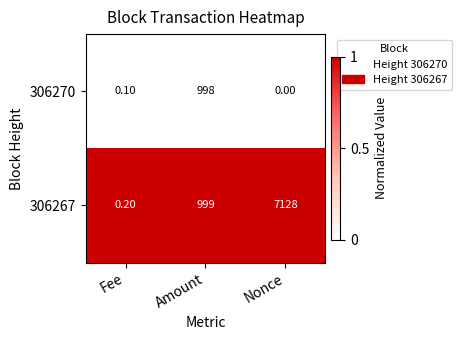

Which category has the highest value in the 306270 series?

Amount